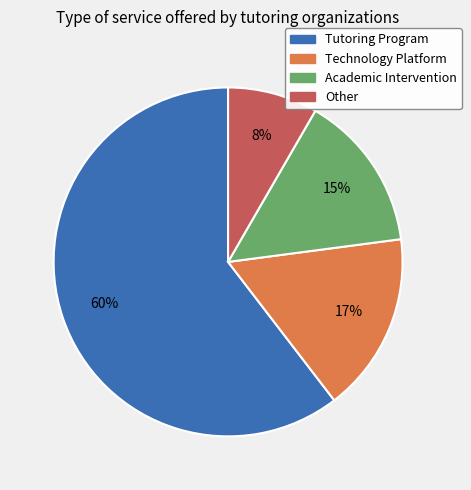

To the nearest percent, what is the difference between the largest and smallest slice percentages?

52%